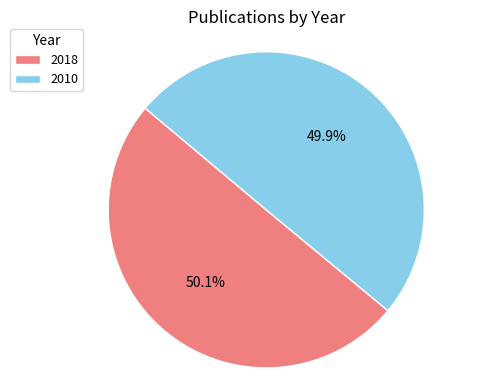

Combined, what portion of the pie is 2018 and 2010?

100.0%